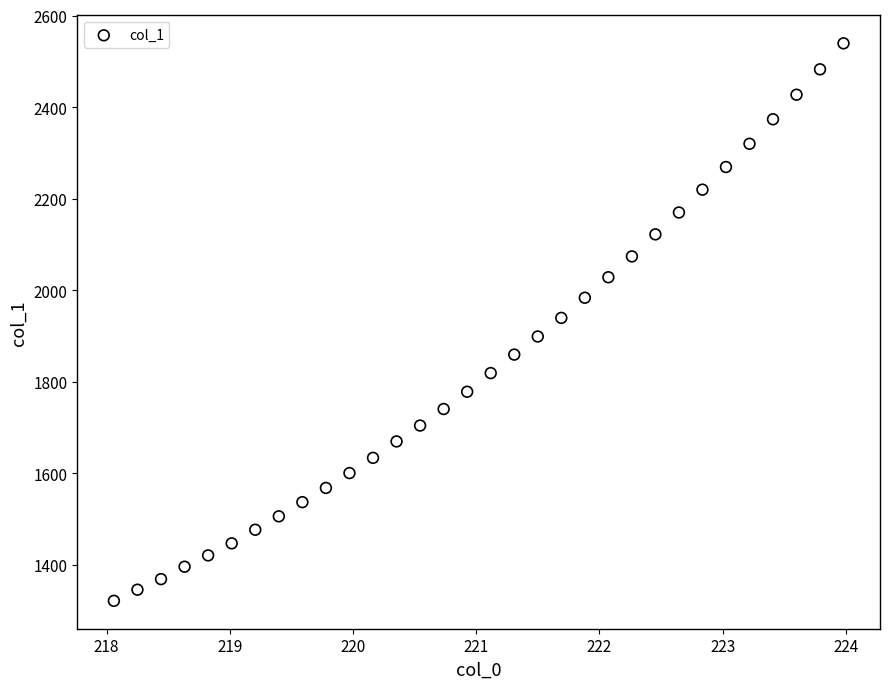

What is the range of X values (max minus min)?

5.9